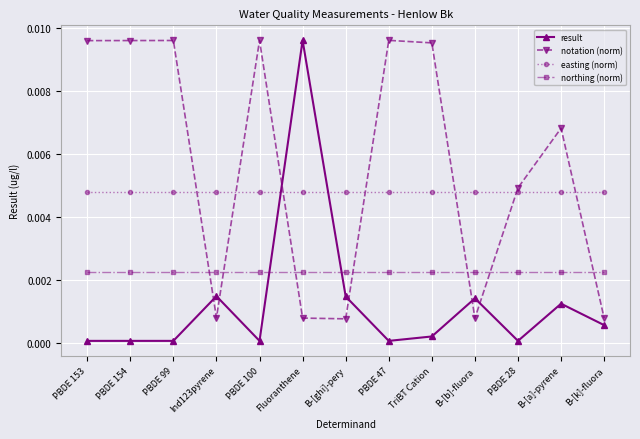

Rank the series at Fluoranthene from lowest to highest value.

notation (norm), northing (norm), easting (norm), result